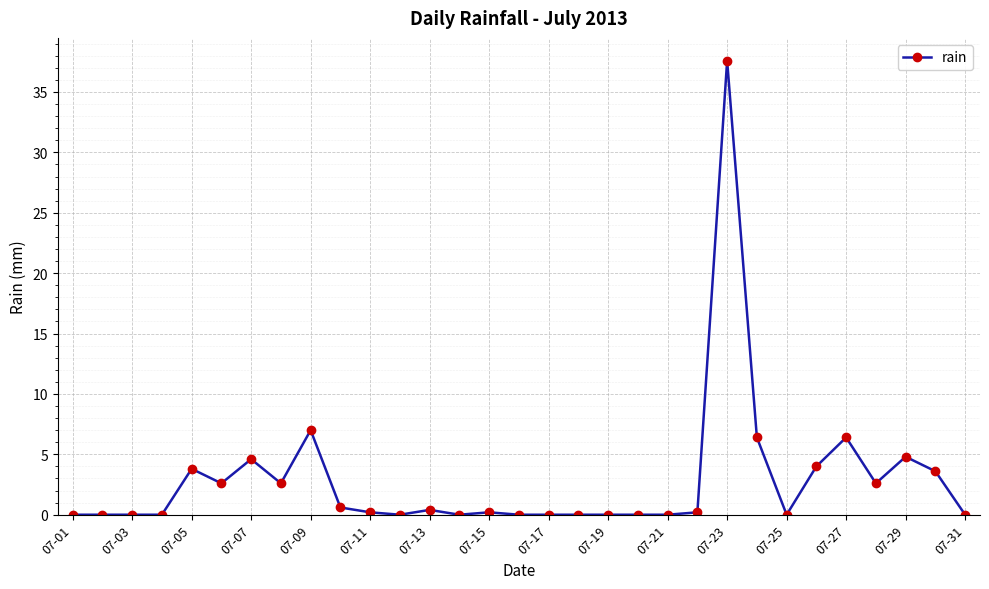

What is the greatest value displayed?

37.6